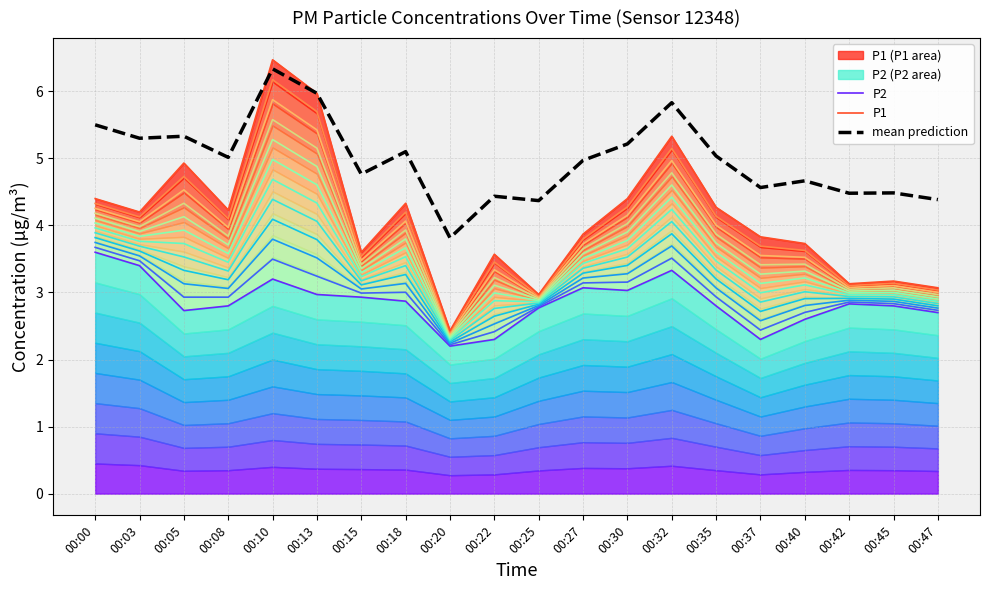

How many series are shown in this chart?

3